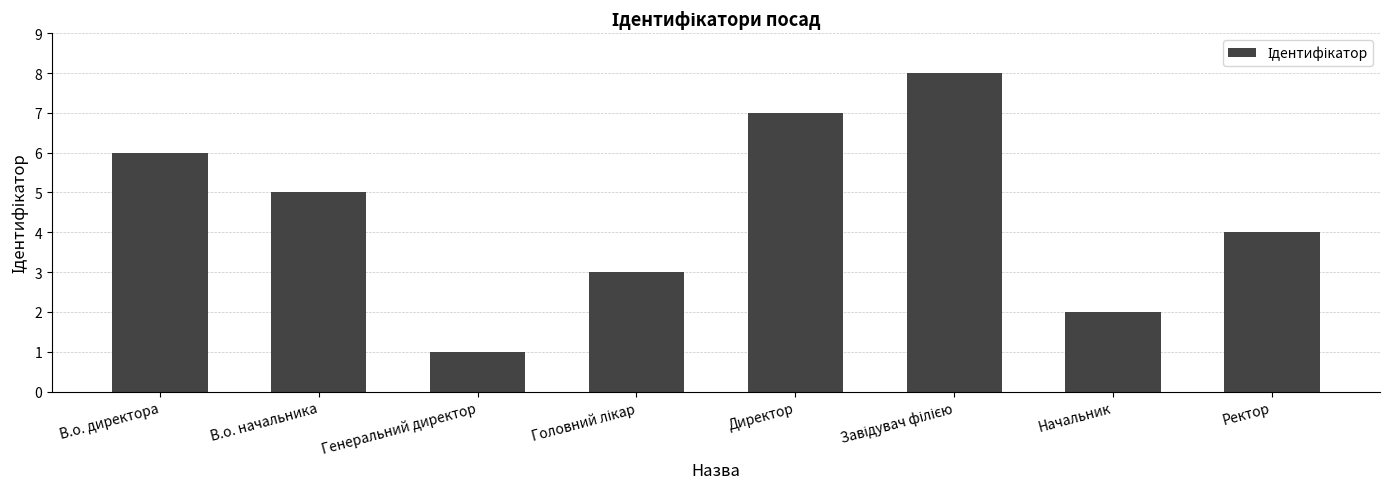

What is the difference between the maximum and minimum values?

7